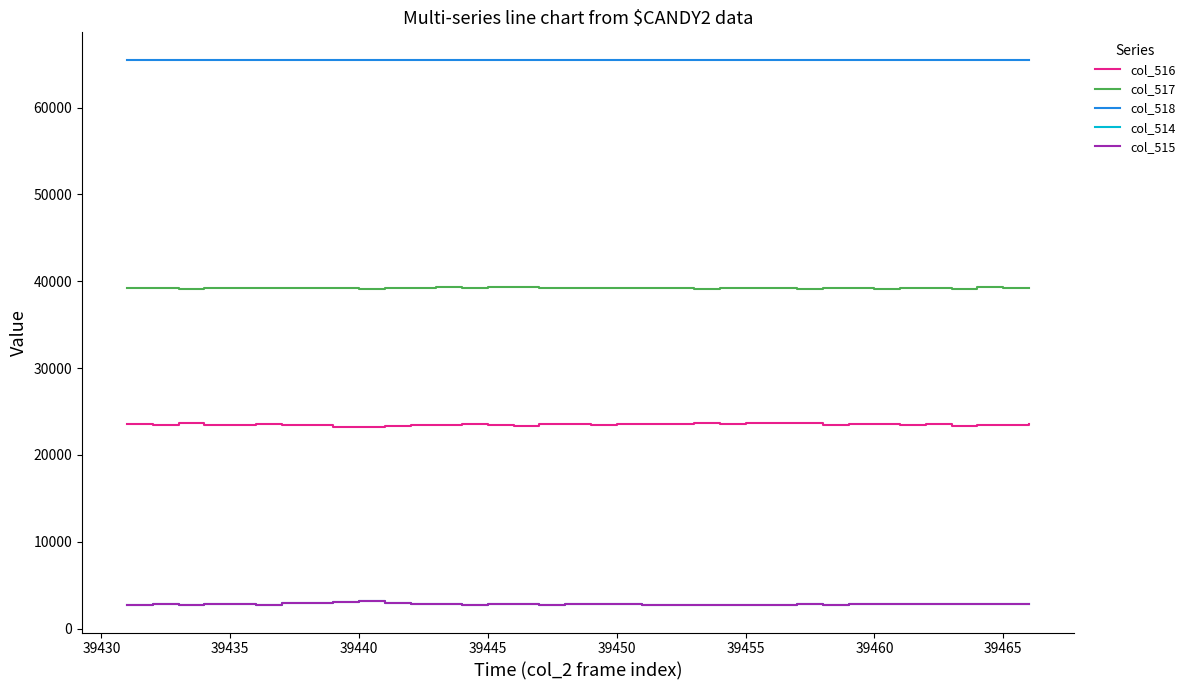

Which series has the largest total across all categories?

col_518